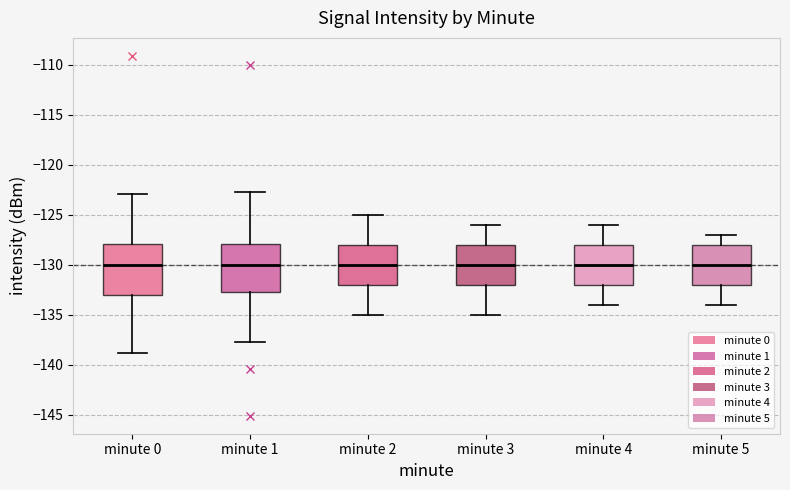

Reading left to right, read every box against the y-axis: the position of its median line, the range the box covers, and the ends of its whiskers. The values are not printed on the chart, so give them approximately, as read against the axis.

minute 0: median -130.0, box -133.0 to -128.0, whiskers -139.0 to -123.0
minute 1: median -130.0, box -132.5 to -128.0, whiskers -138.0 to -122.5
minute 2: median -130.0, box -132.0 to -128.0, whiskers -135.0 to -125.0
minute 3: median -130.0, box -132.0 to -128.0, whiskers -135.0 to -126.0
minute 4: median -130.0, box -132.0 to -128.0, whiskers -134.0 to -126.0
minute 5: median -130.0, box -132.0 to -128.0, whiskers -134.0 to -127.0